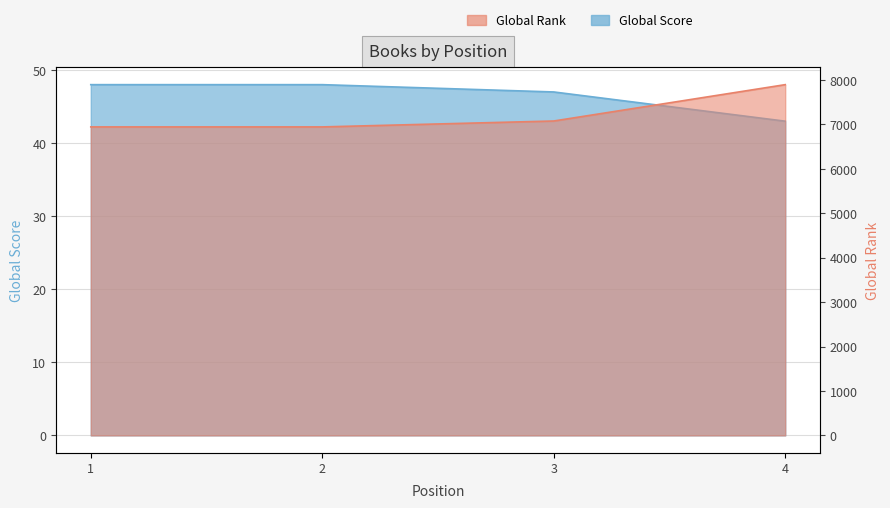

What is the value of the Global Score point at the 4th from the left?

43